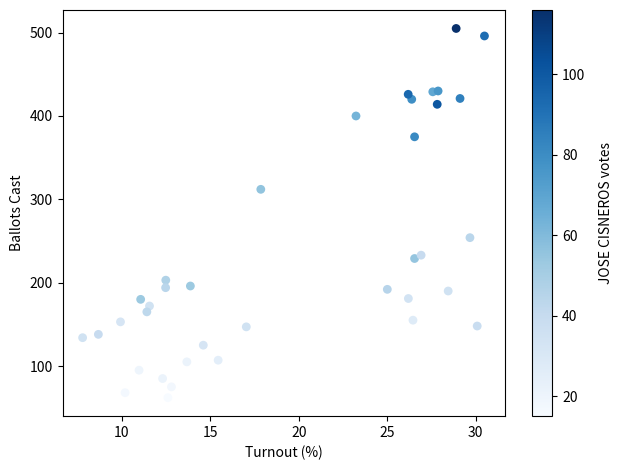

What is the range of Y values (max minus min)?

443